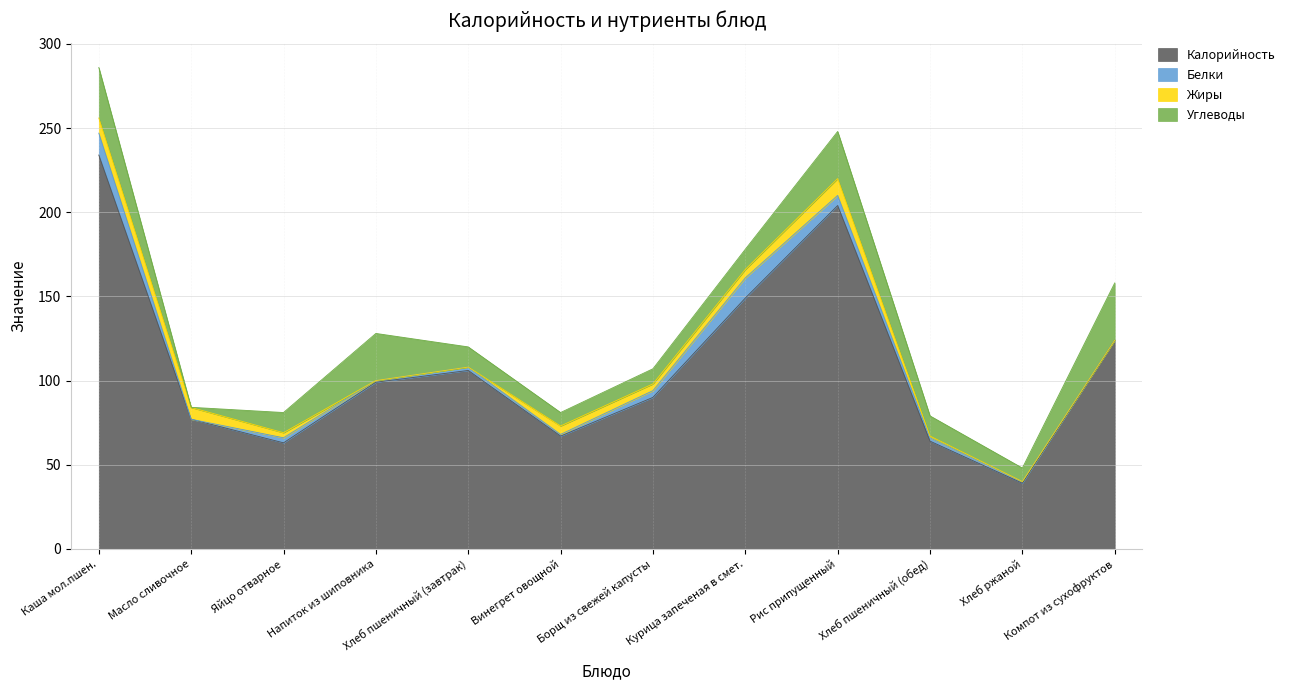

What is the label of the 10th point from the left?

Хлеб пшеничный (обед)